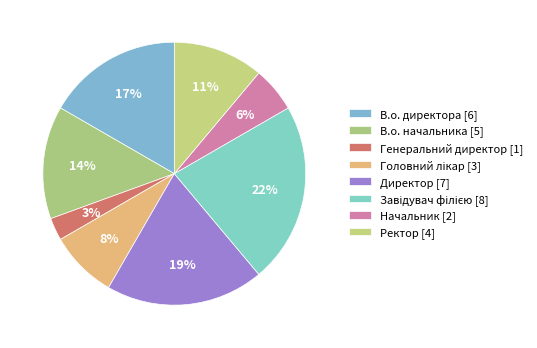

How much of the chart is everything except В.о. директора?

83.3%